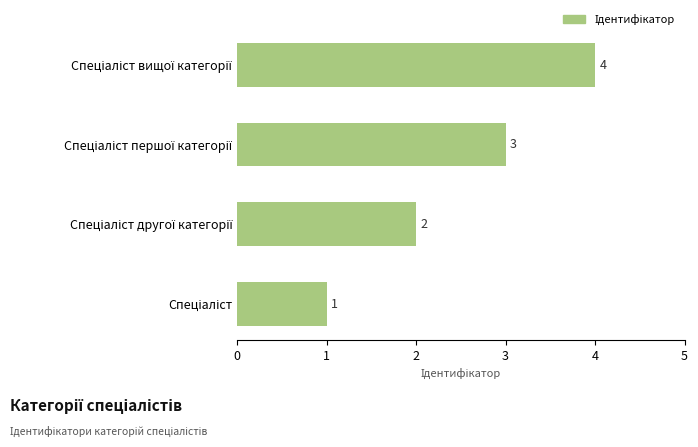

What is the difference between the maximum and minimum values?

3